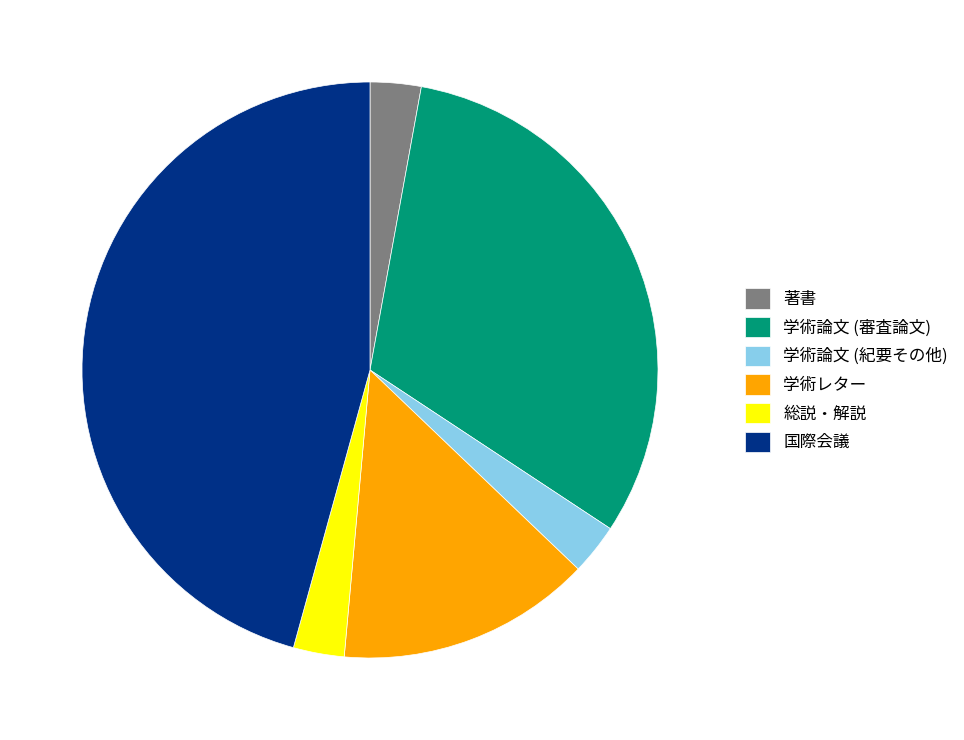

Is there any slice that represents more than half of the pie?

No